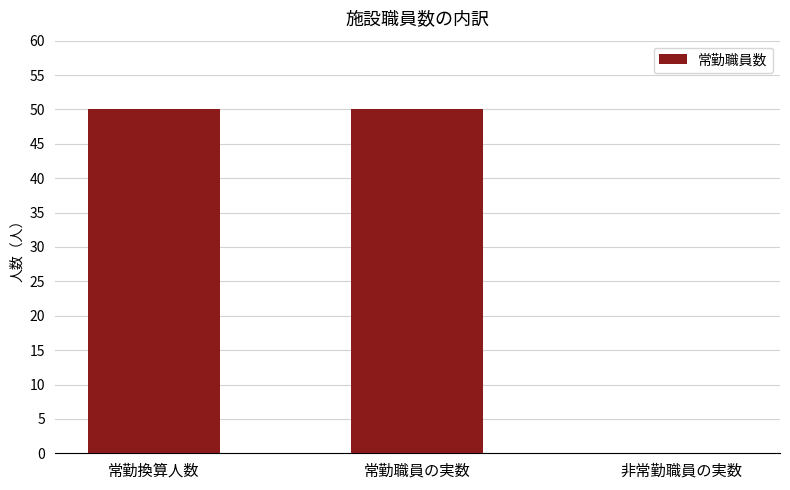

What is the sum of all values?

100